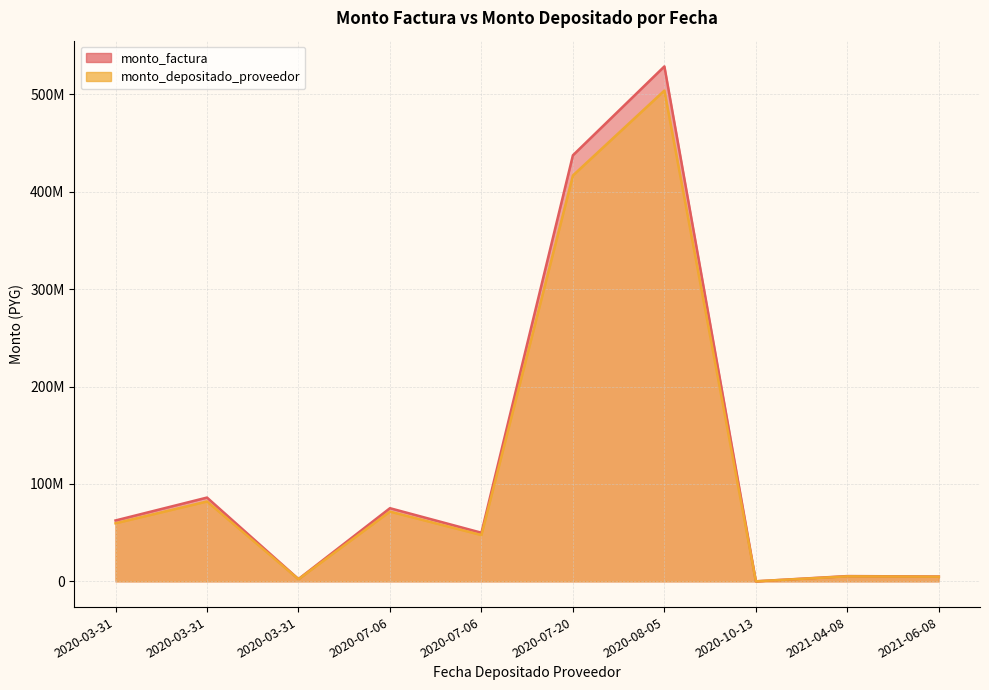

True or false: monto_factura and monto_depositado_proveedor cross at least once.

False